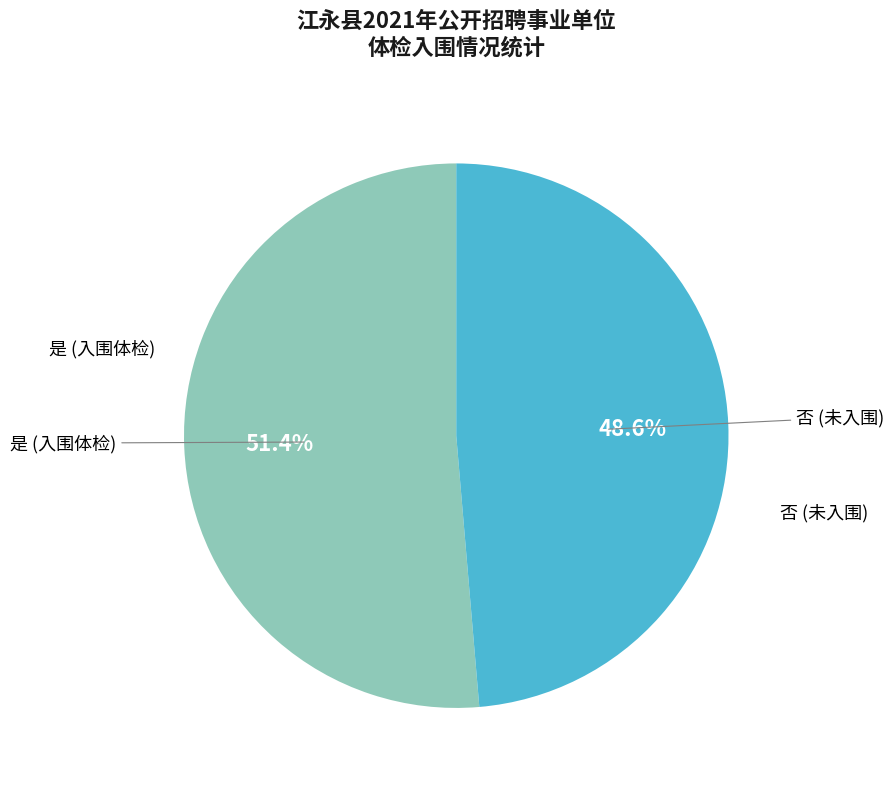

Do 是 (入围体检) and 否 (未入围) together represent more than half of the pie?

Yes